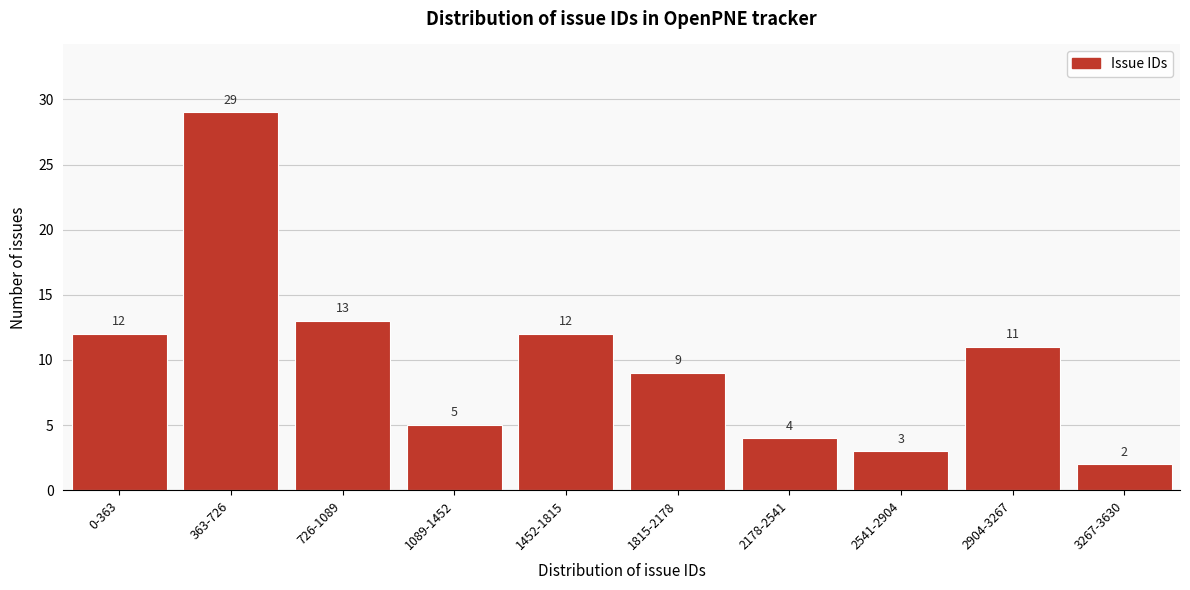

Reading right to left, transcribe all the data shown in this chart.

2	11	3	4	9	12	5	13	29	12